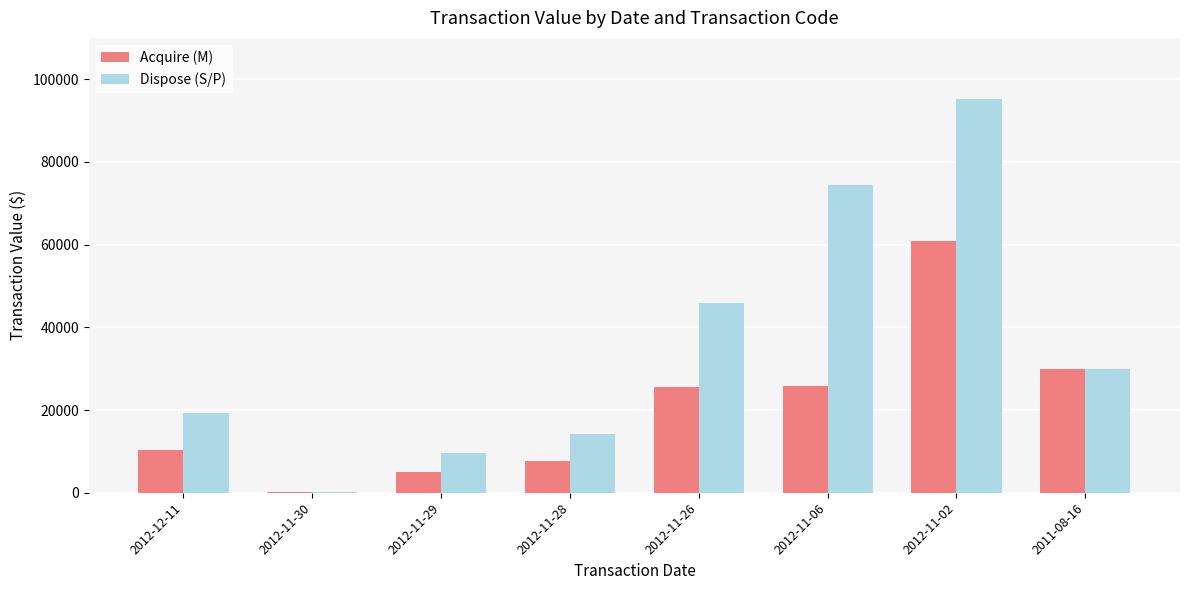

At which category does the chart reach its peak across all series?

2012-11-02